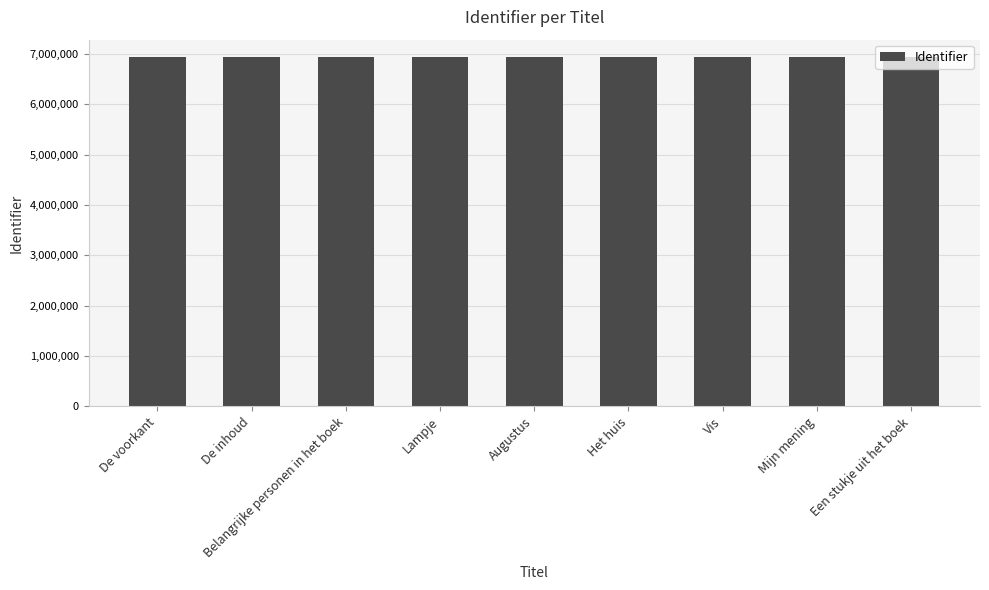

Approximately how many times larger is the value at De voorkant compared to De inhoud?

1.0